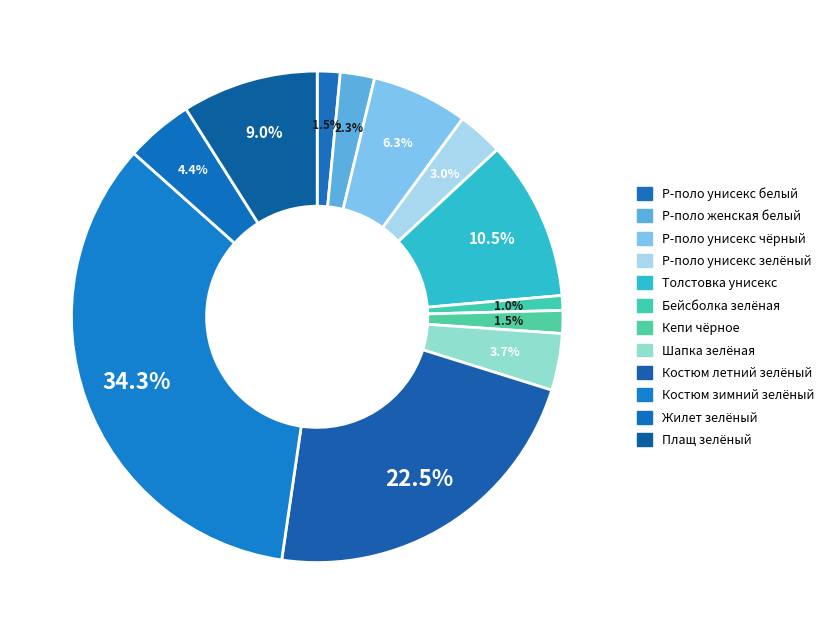

Count the number of slices in the pie.

12